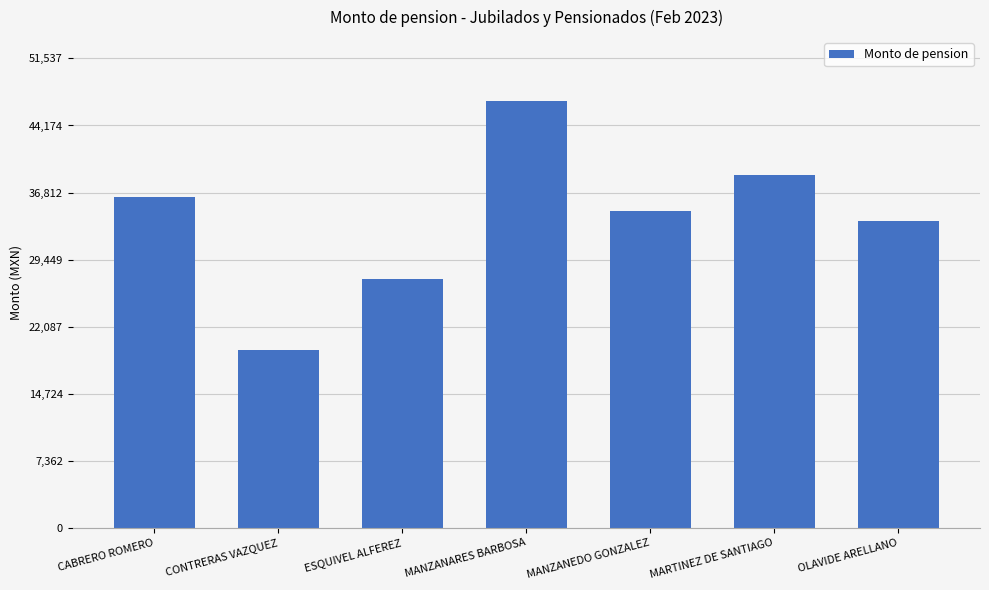

The chart shows a value of 33716.4 at OLAVIDE ARELLANO. True or false?

True